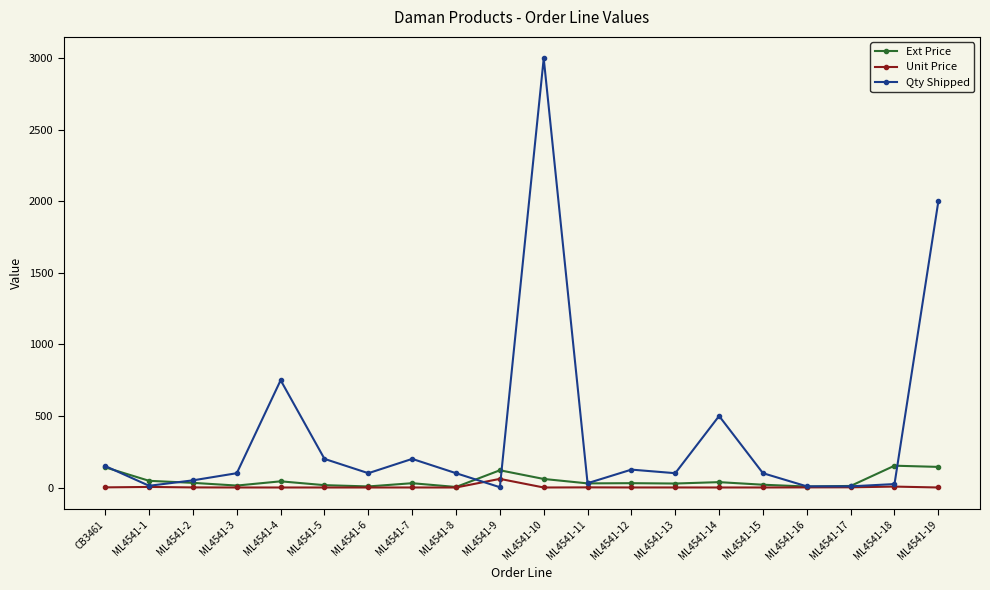

Is it true that Qty Shipped equals 100.0 at ML4541-3?

True